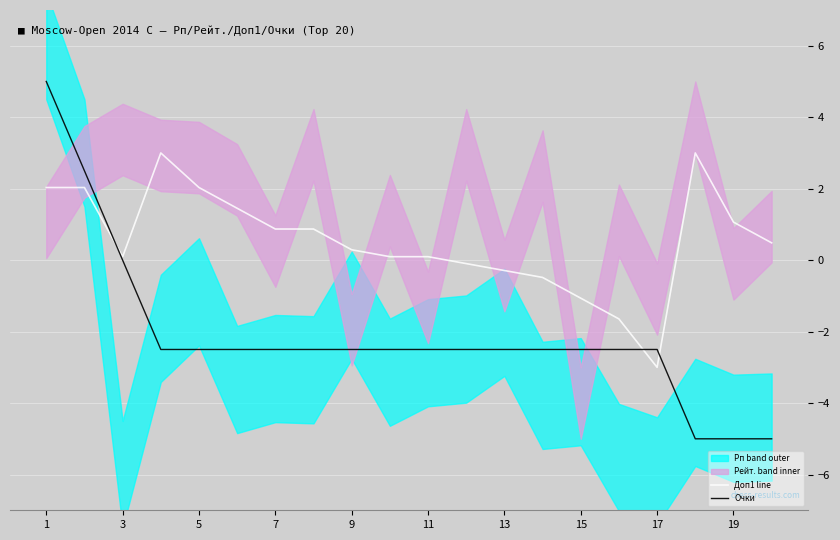

How many times do Очки and Доп1 line cross each other?

3